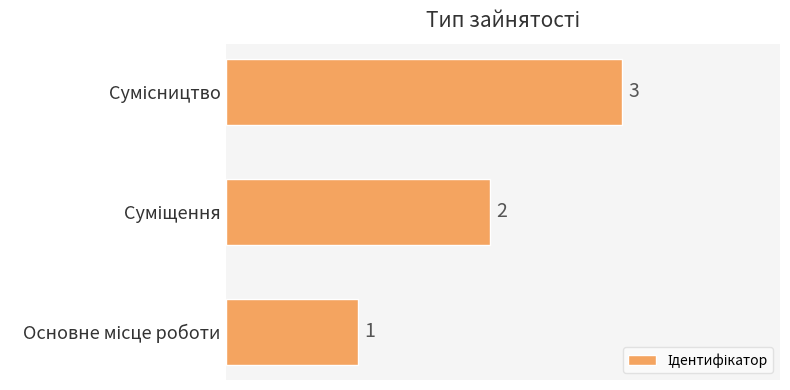

Count the values in the range 1 to 3.

3